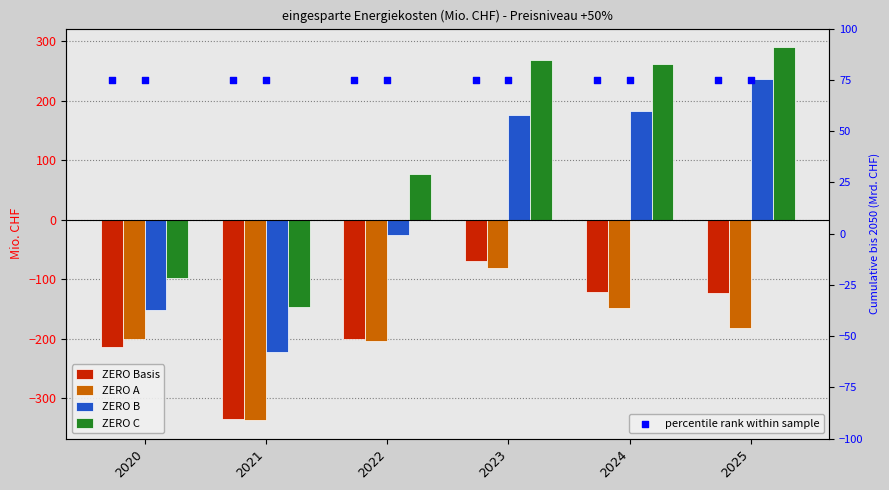

At which category is the sum across all series the highest?

2023